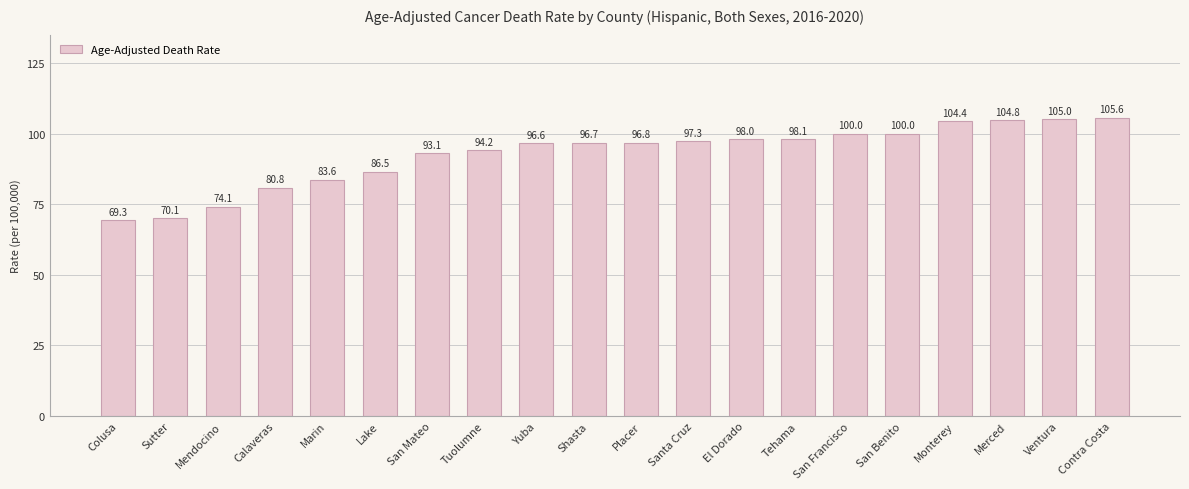

What is the change in value from Colusa to Tuolumne?

+24.9